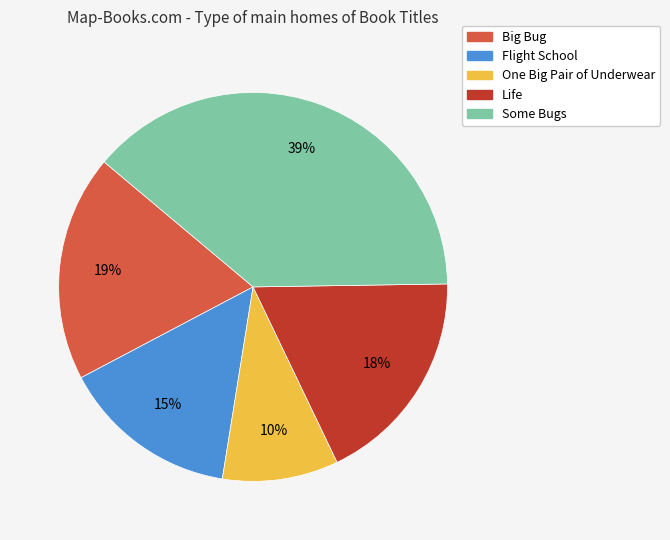

Is Some Bugs the majority of the pie?

No